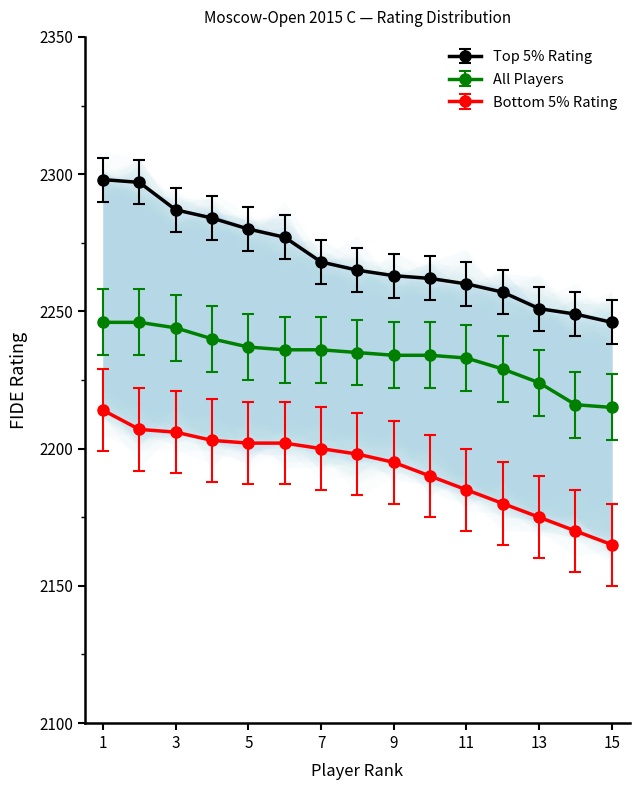

True or false: All Players and Bottom 5% Rating cross at least once.

False